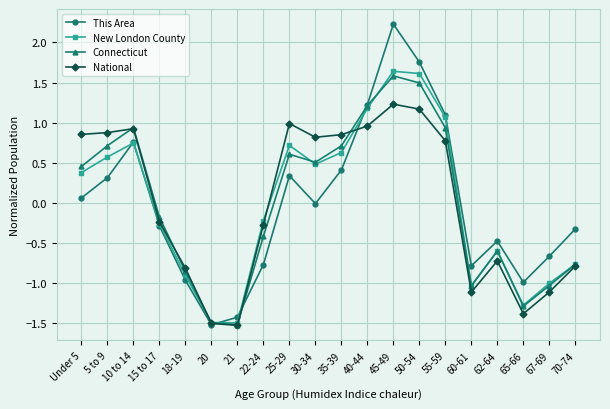

How many data points in National are less than 0?

10